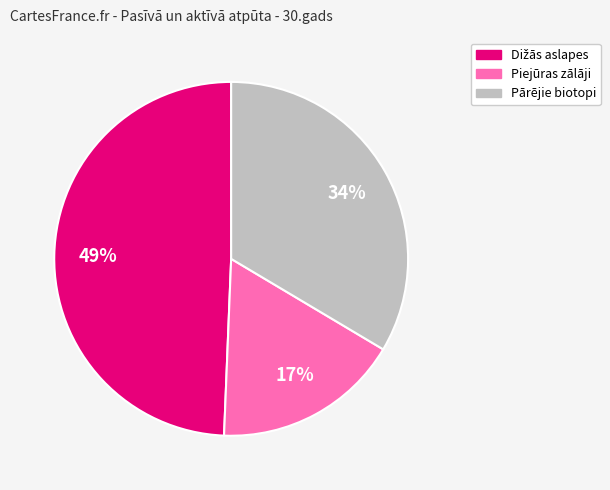

To the nearest percent, what is the average slice percentage?

33%